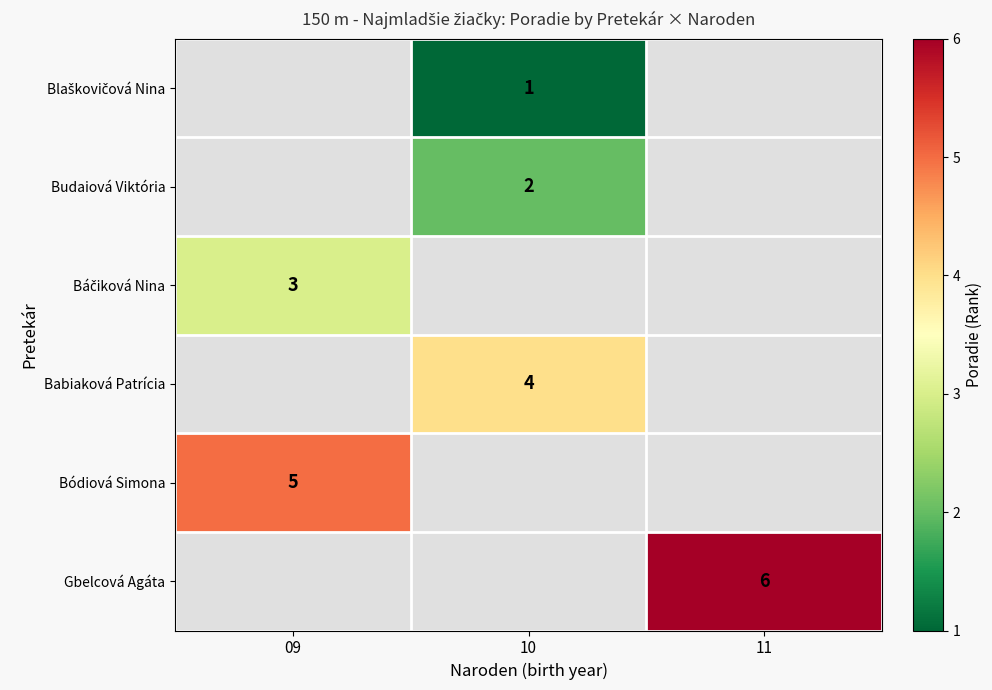

The value of Gbelcová Agáta at 11 is 6. True or false?

True